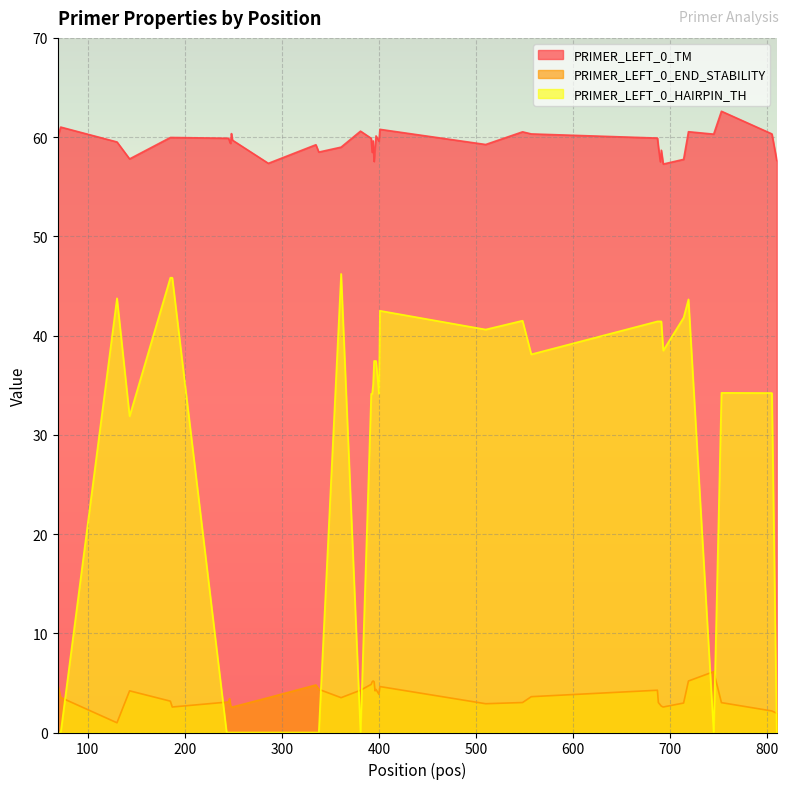

True or false: PRIMER_LEFT_0_TM and PRIMER_LEFT_0_HAIRPIN_TH cross at least once.

False